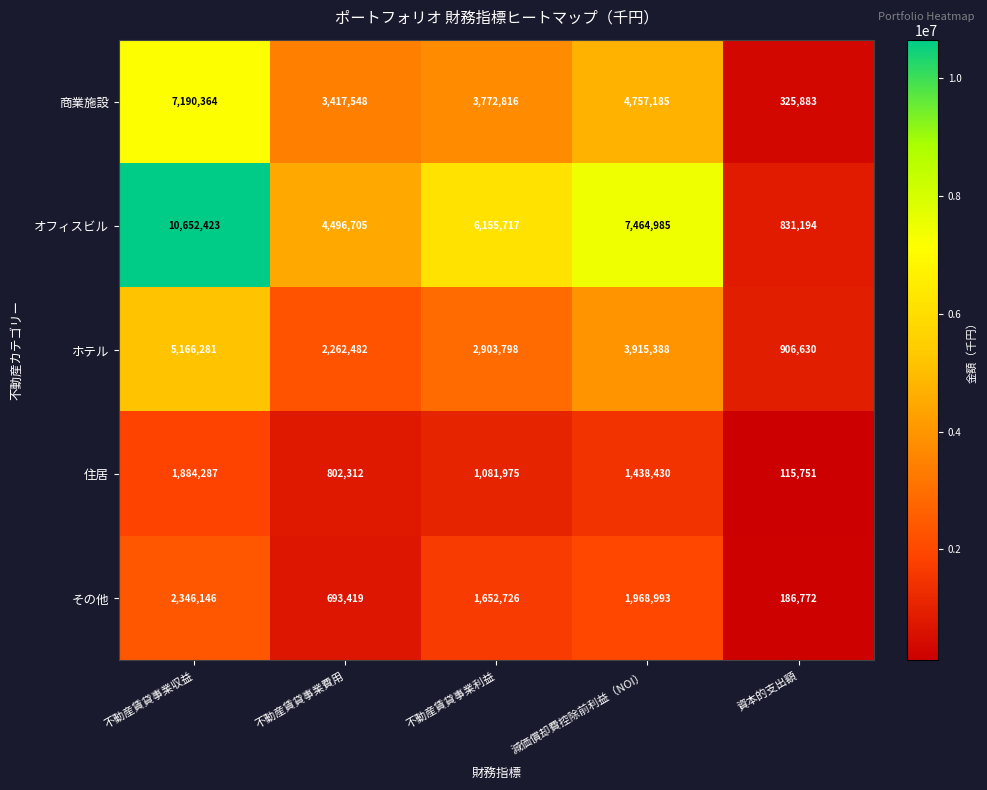

At how many categories does at least one series exceed 6011191?

3